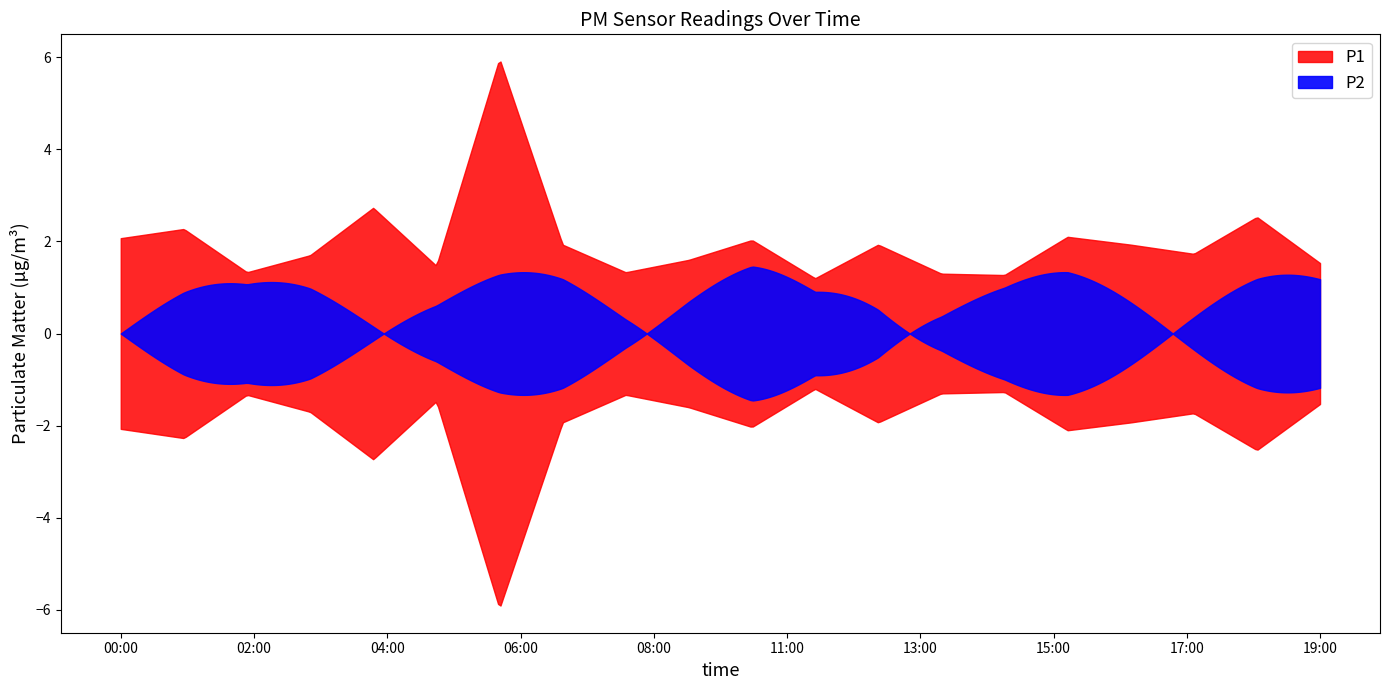

What is the average value of the P1 series?

2.0